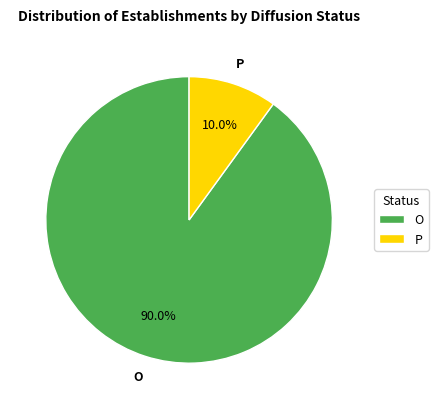

Rank the categories by value from highest to lowest.

O, P